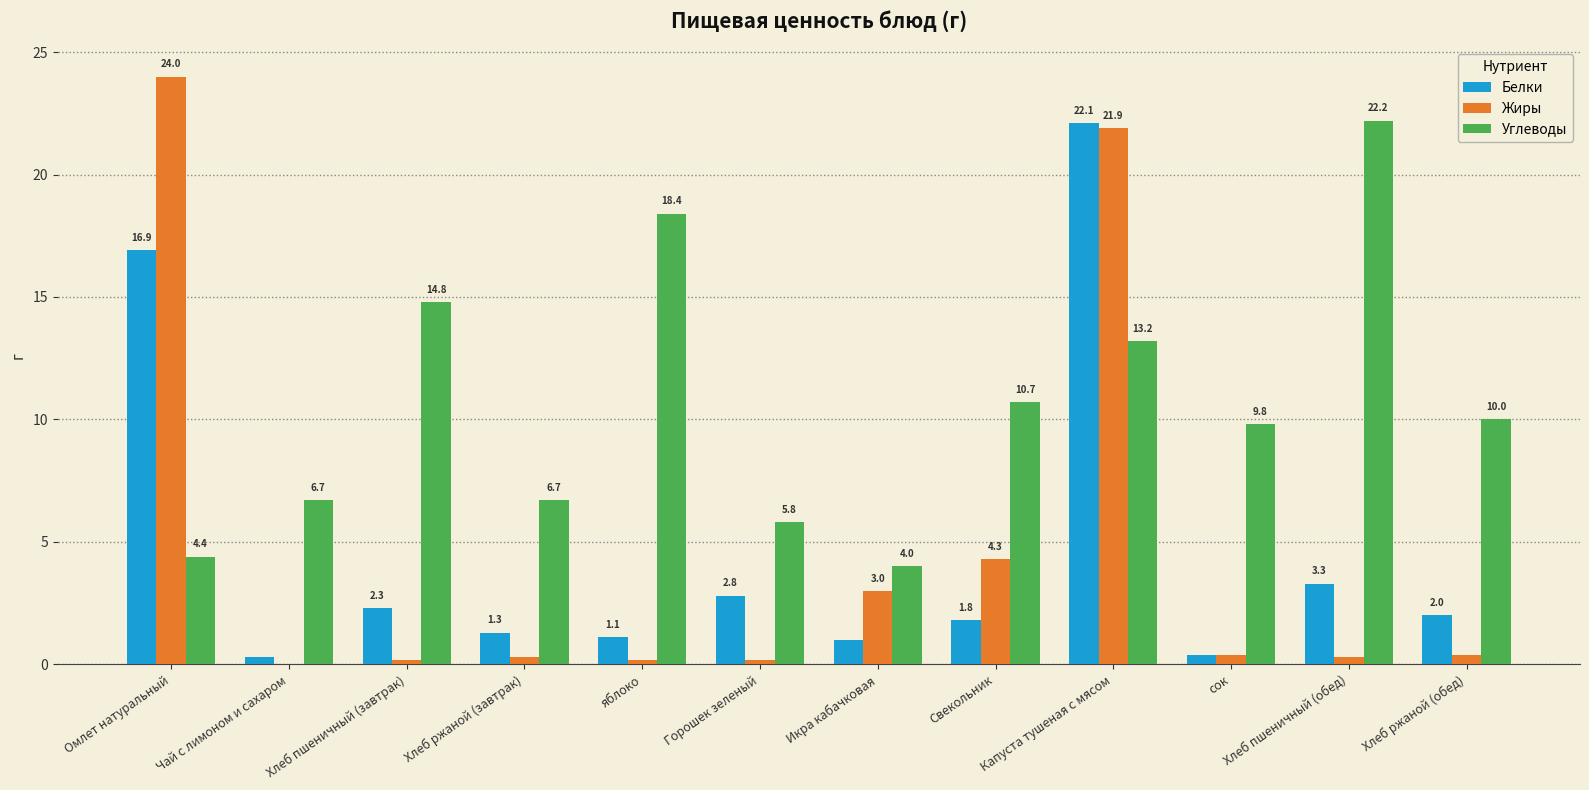

Reading left to right, extract all data points from this chart.

Белки: 16.9	0.3	2.3	1.3	1.1	2.8	1.0	1.8	22.1	0.4	3.3	2.0
Жиры: 24.0	0.0	0.2	0.3	0.2	0.2	3.0	4.3	21.9	0.4	0.3	0.4
Углеводы: 4.4	6.7	14.8	6.7	18.4	5.8	4.0	10.7	13.2	9.8	22.2	10.0